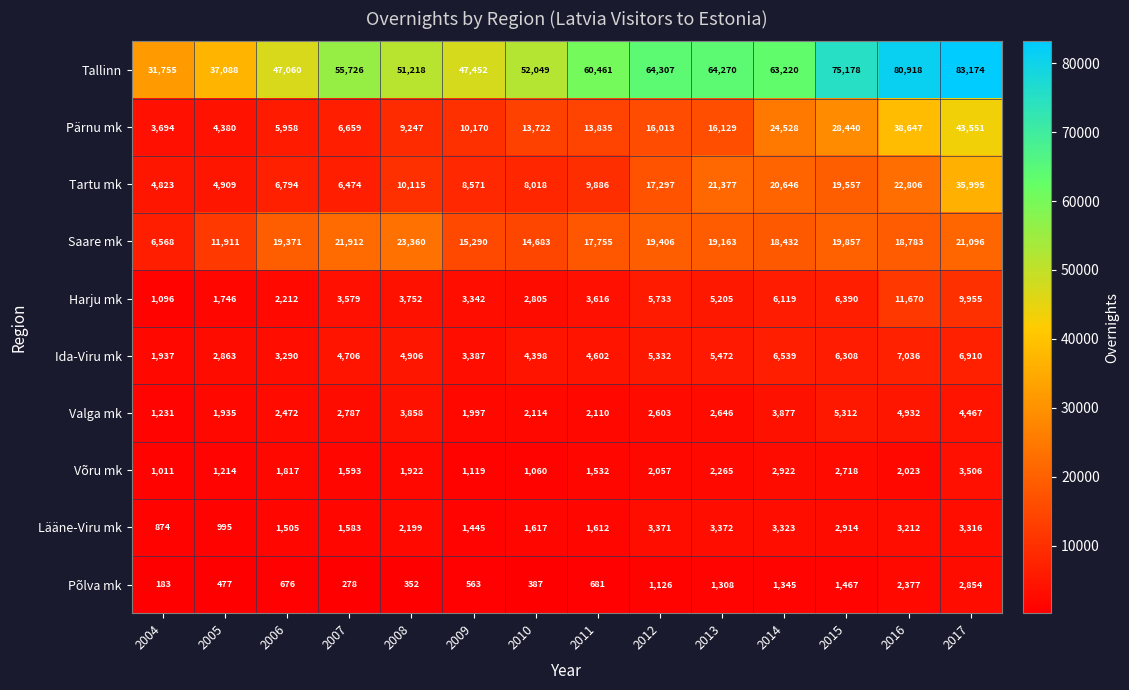

Count the number of categories in the chart.

14